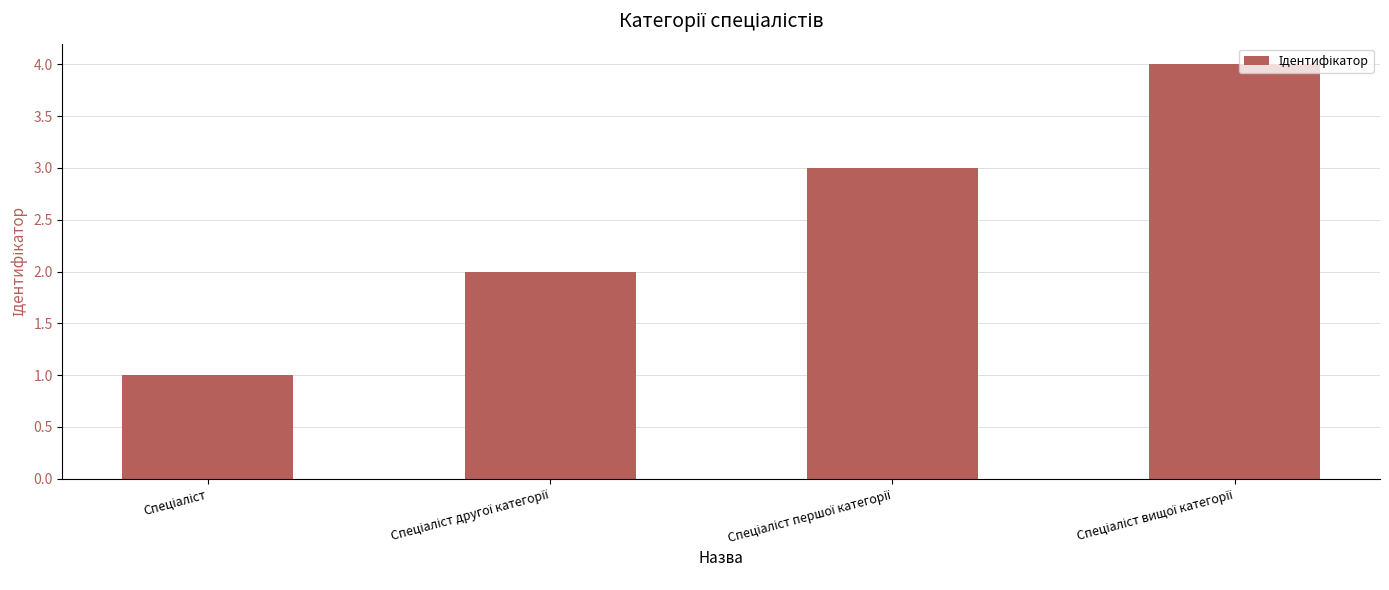

What is the smallest value displayed?

1